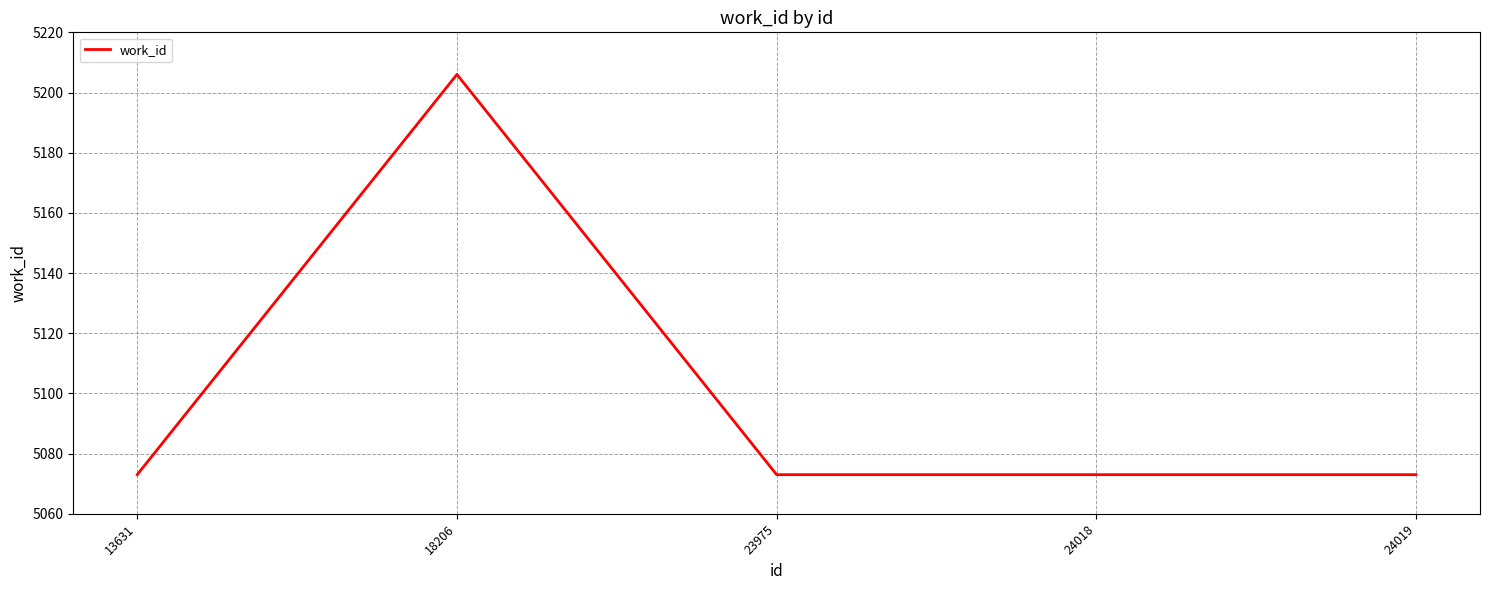

The value at 18206 is 5206. True or false?

True